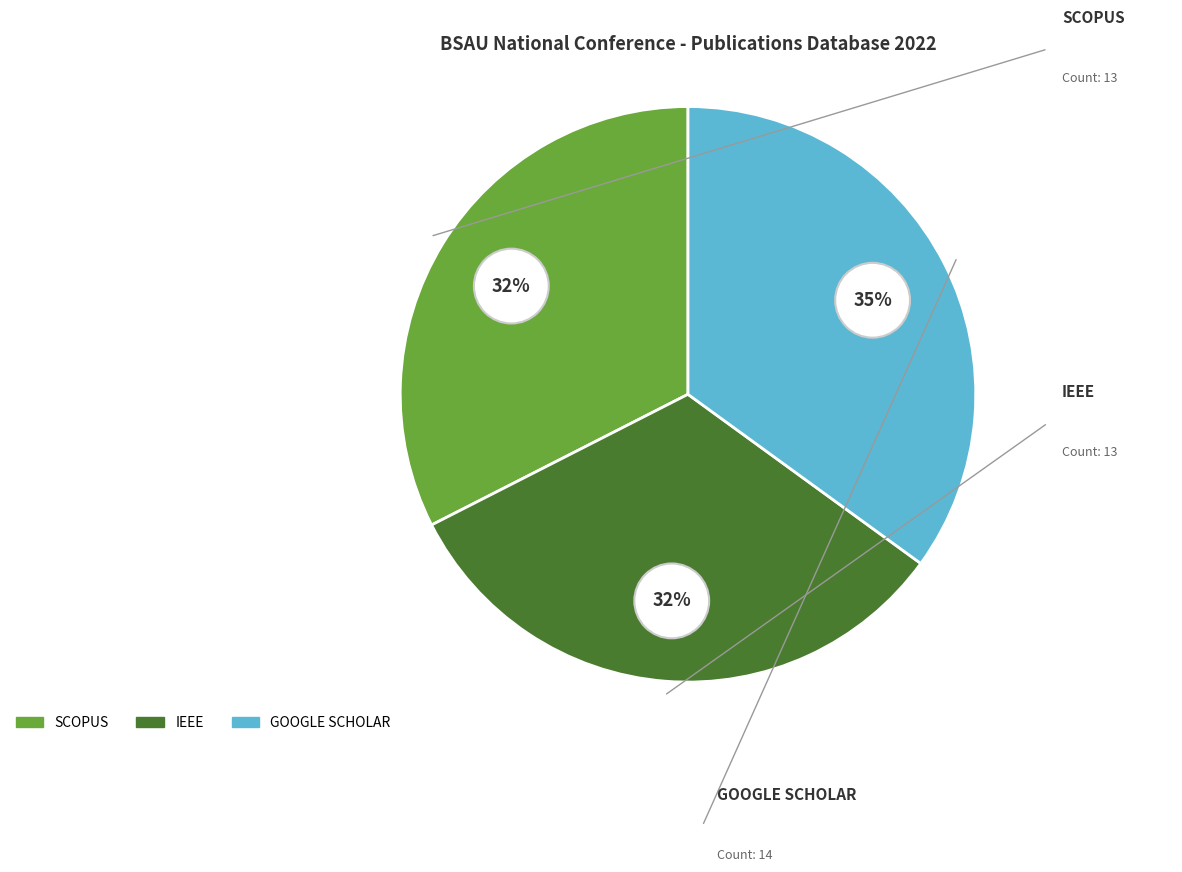

The WEB OF SCIENCE slice represents 11% of the pie. True or false?

False